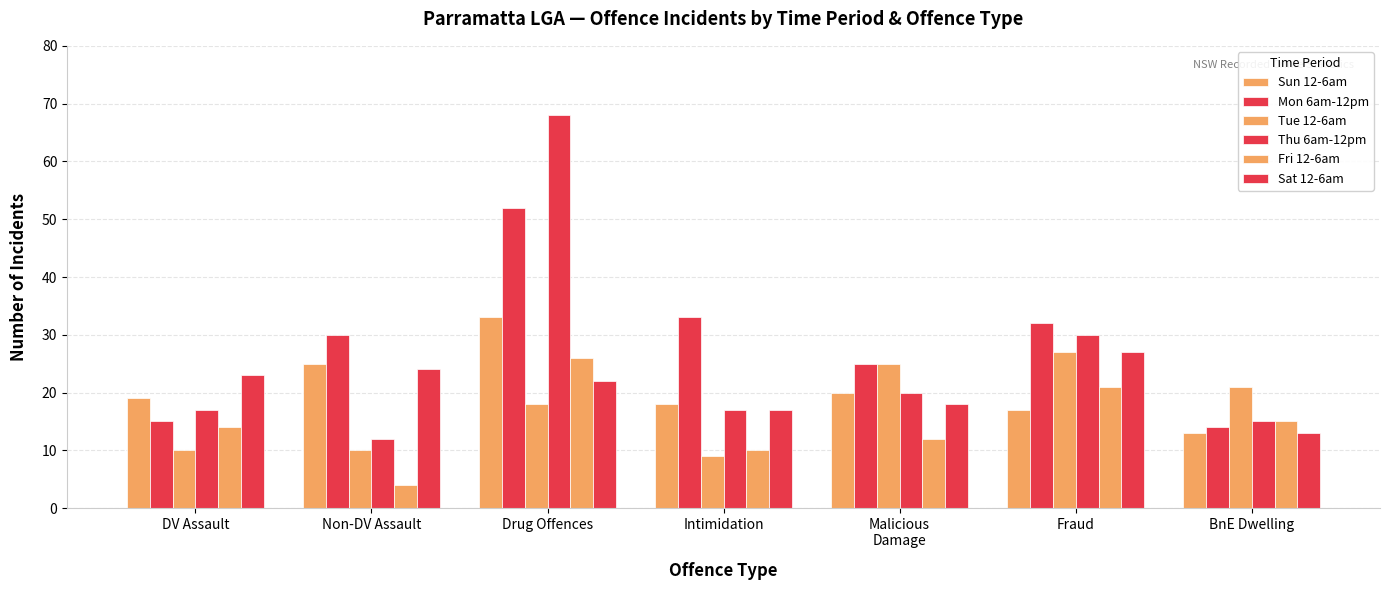

True or false: Sat 12-6am has a value of 22 at Drug Offences.

True